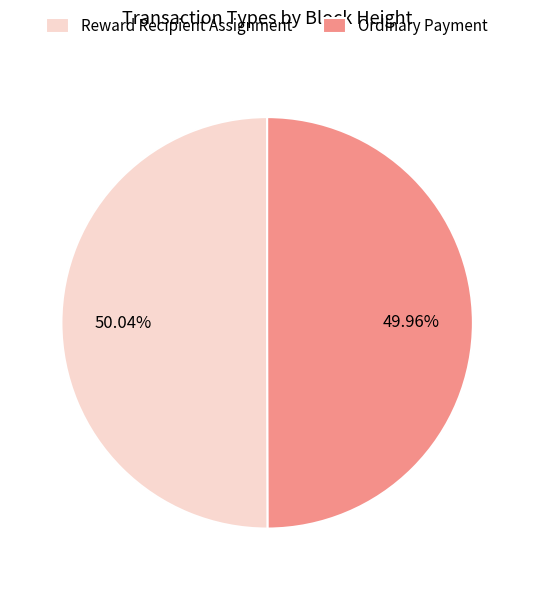

Does any single category account for the majority?

Yes